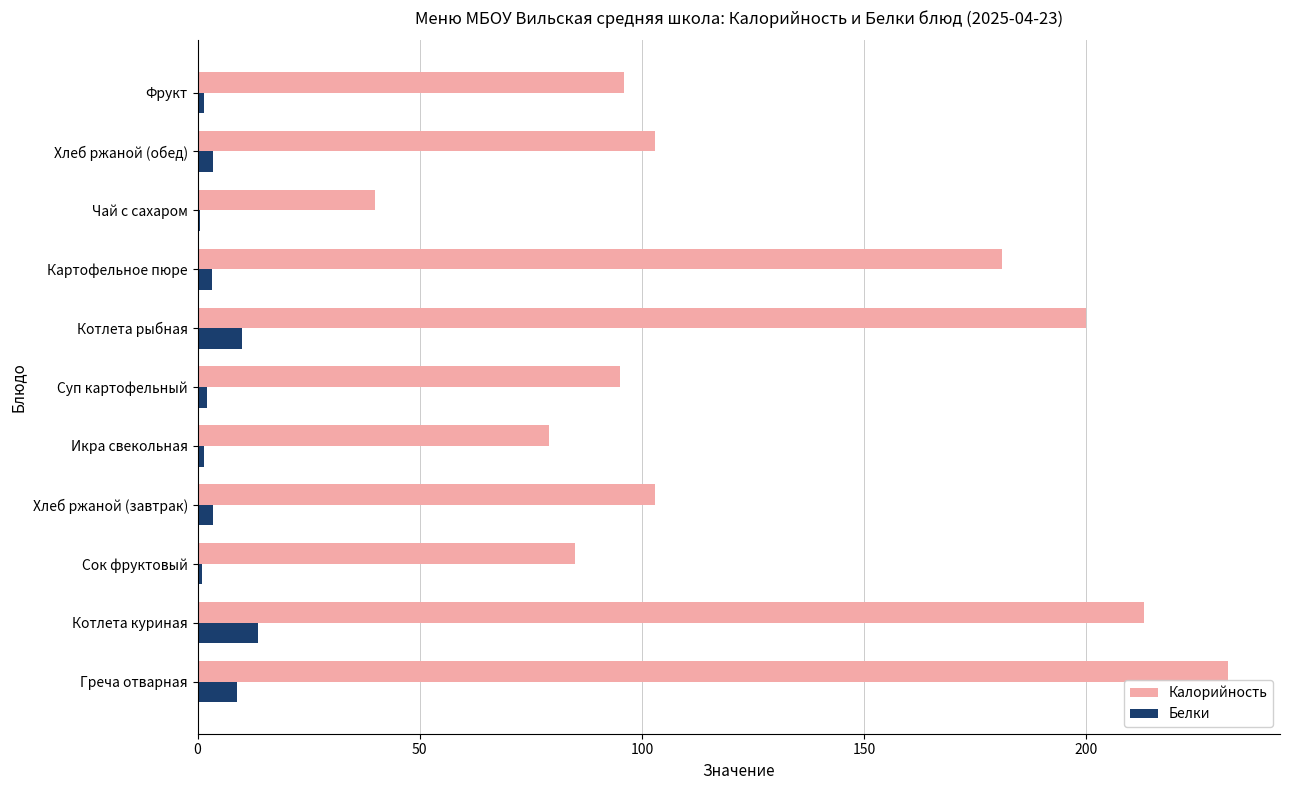

What is the approximate value of Белки at Котлета рыбная?

10.1